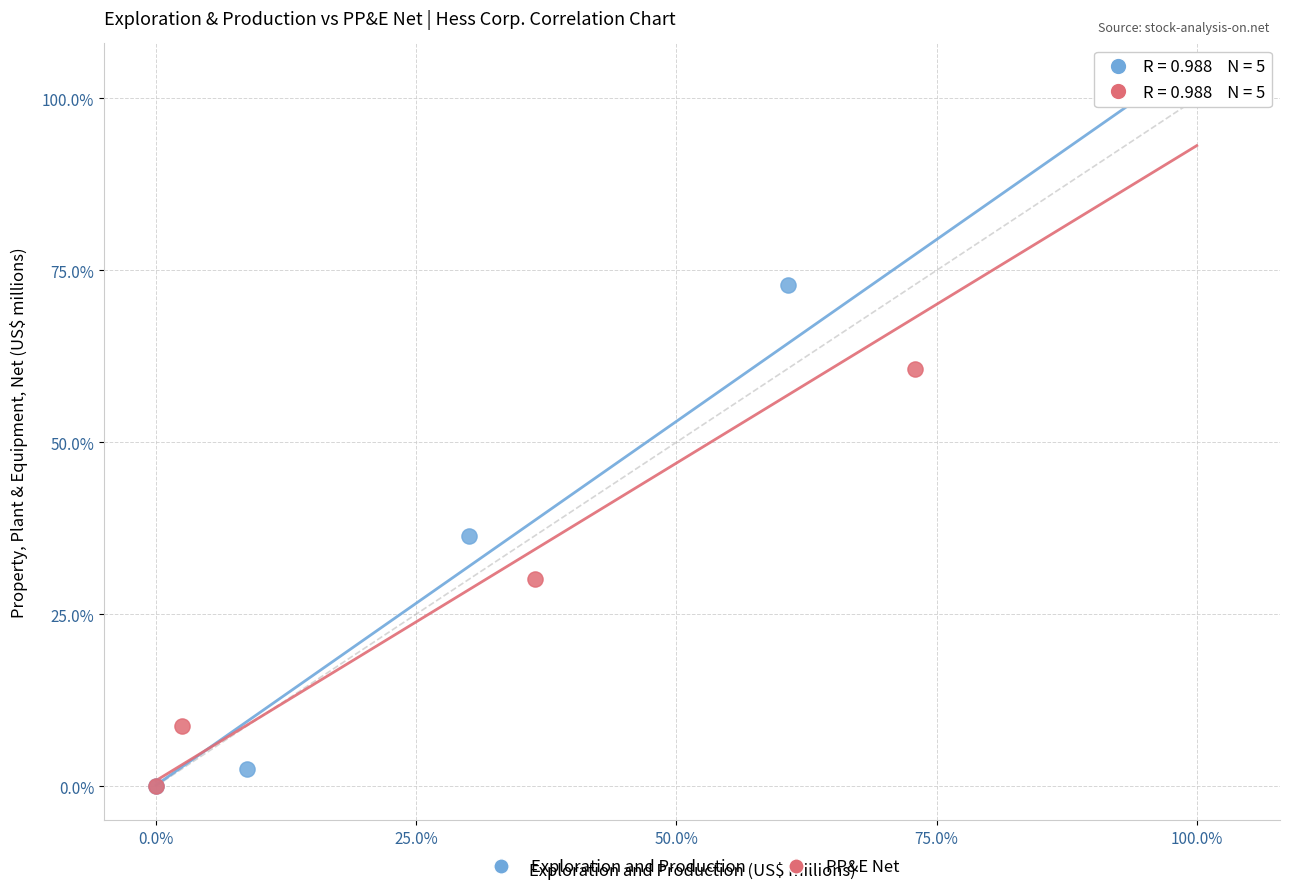

What are all the series names shown in the legend?

Exploration and Production, PP&E Net